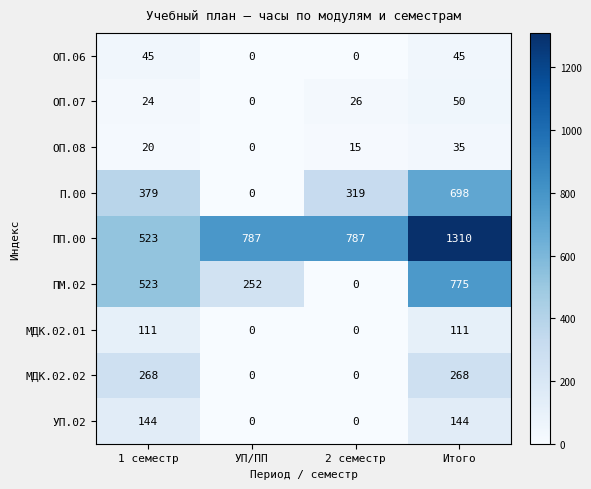

What is the average value of the МДК.02.02 series?

134